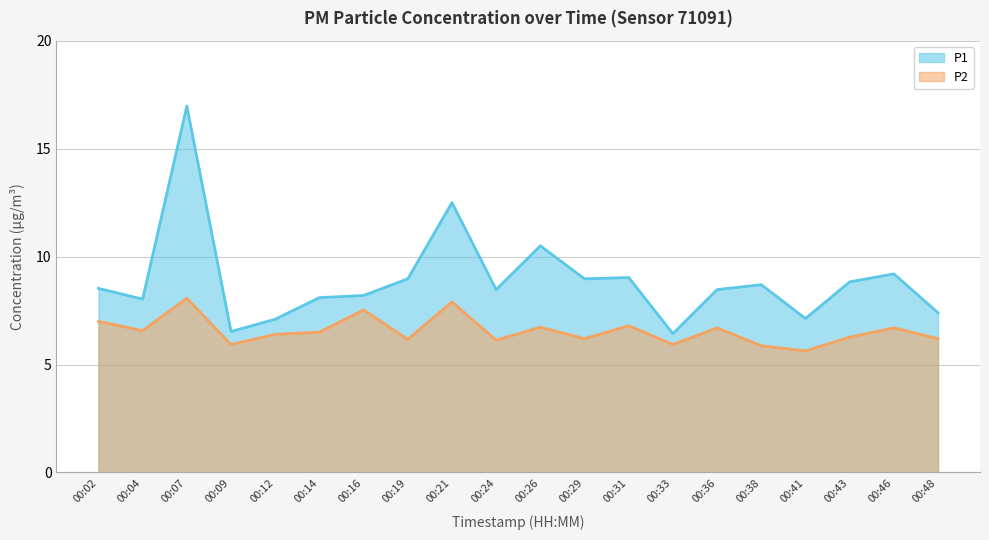

In P2, how many points are lower than both neighbors (excluding endpoints)?

7